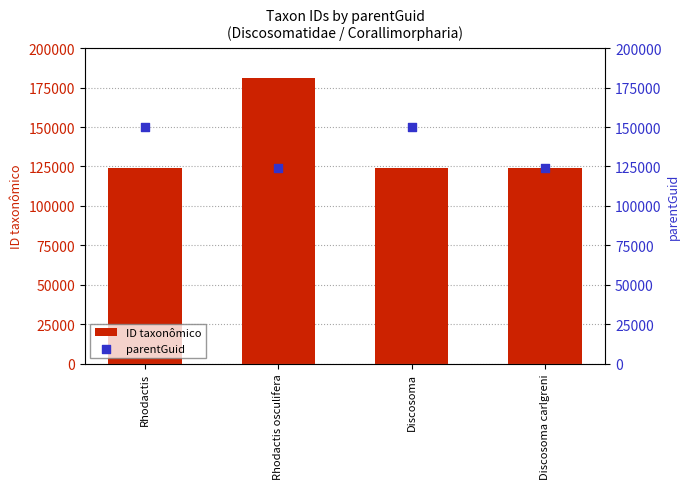

What are all the series names shown in the legend?

ID taxonômico, parentGuid